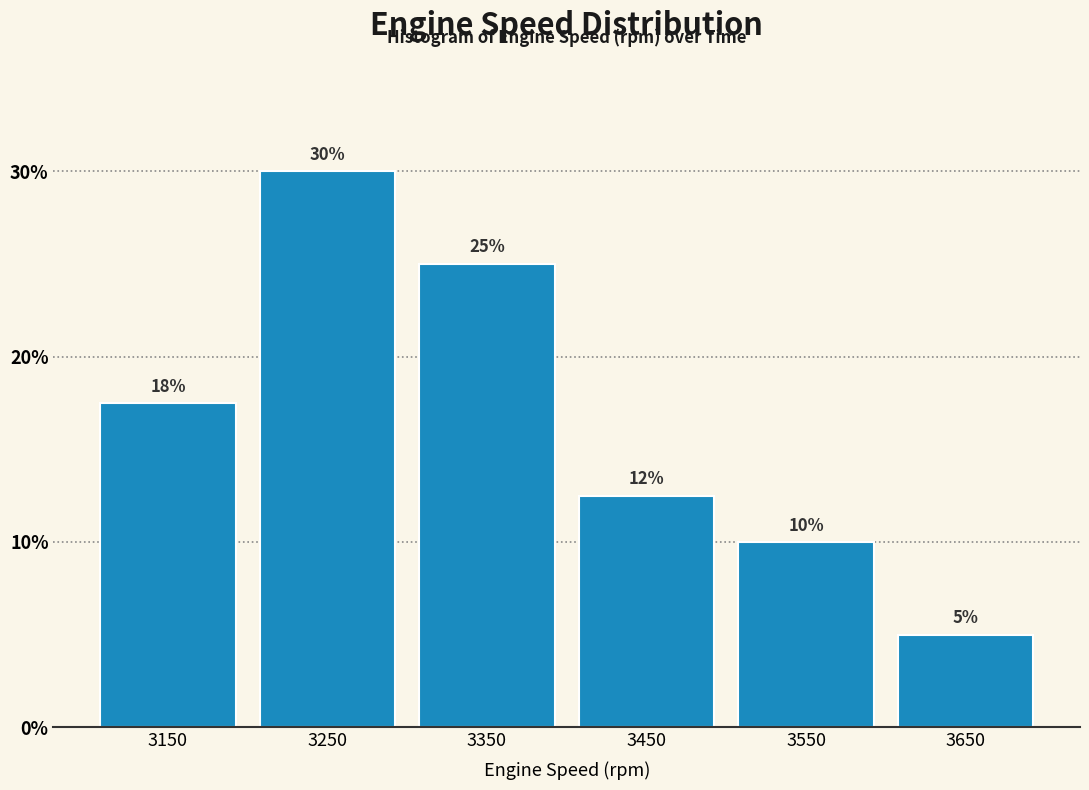

What is the value of the 1st bar from the left?

17.5